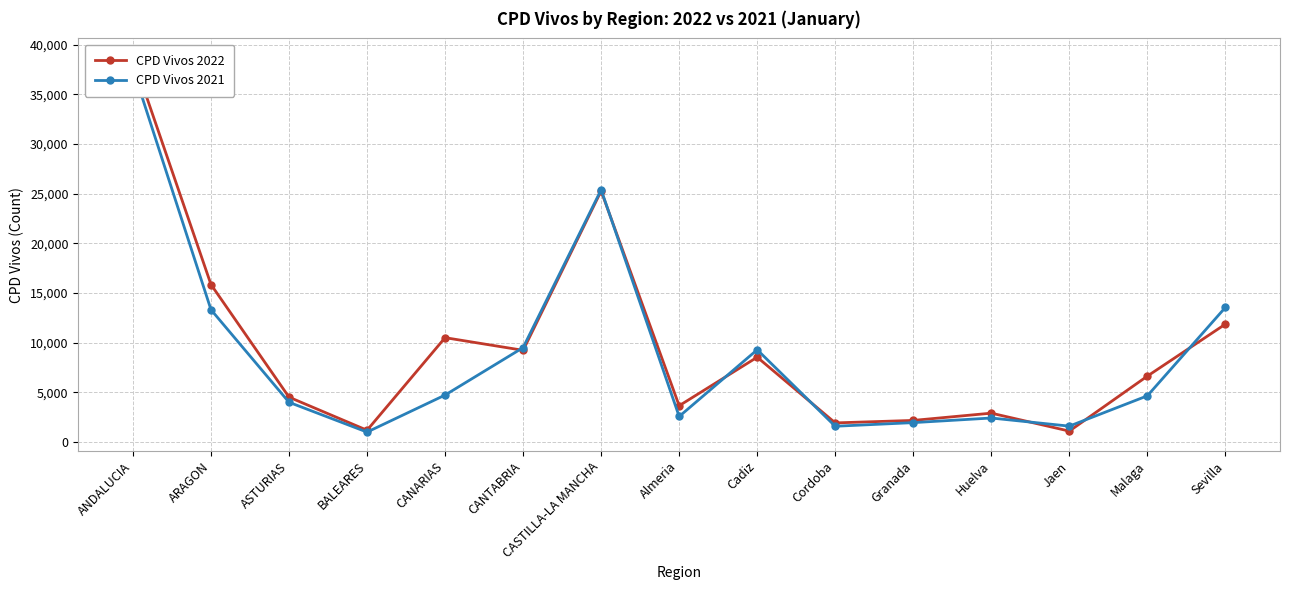

What position from the right is Sevilla?

1